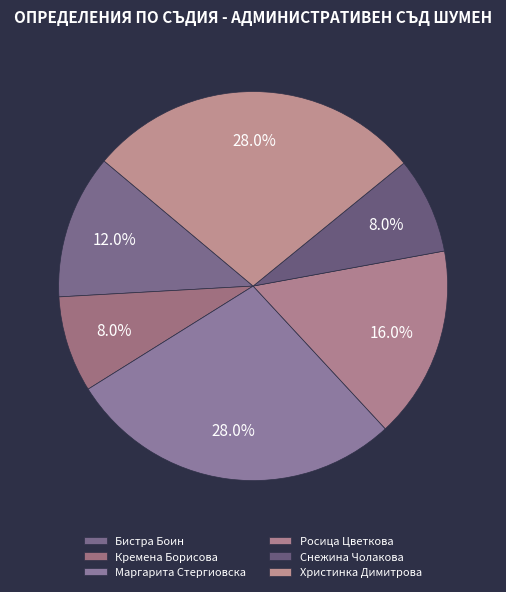

Is there any slice that represents more than half of the pie?

No